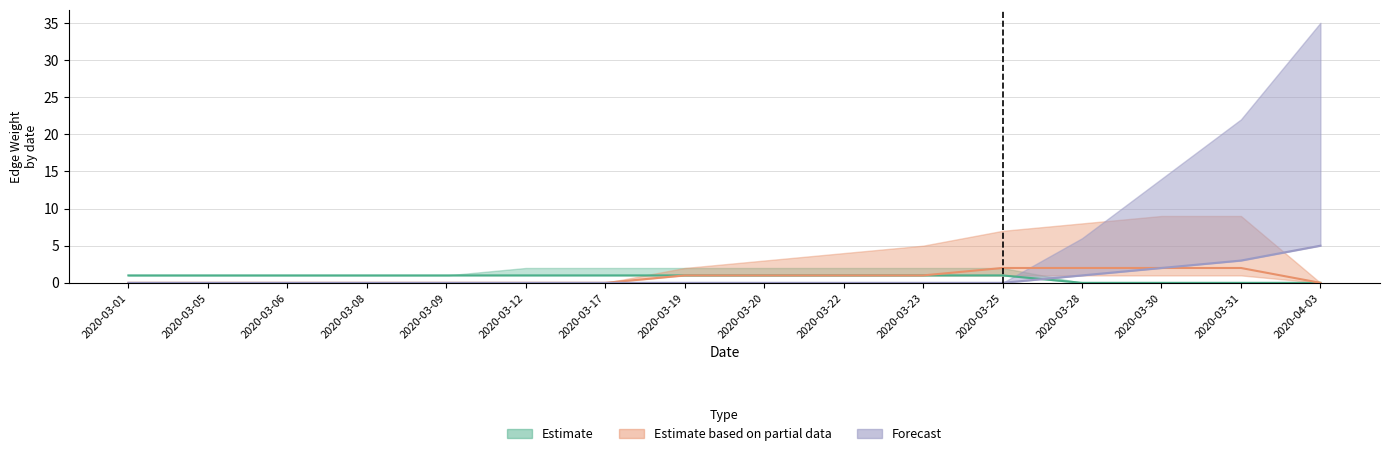

Is the value of Estimate based on partial data at 2020-03-17 greater than the value of Estimate at 2020-03-05?

No